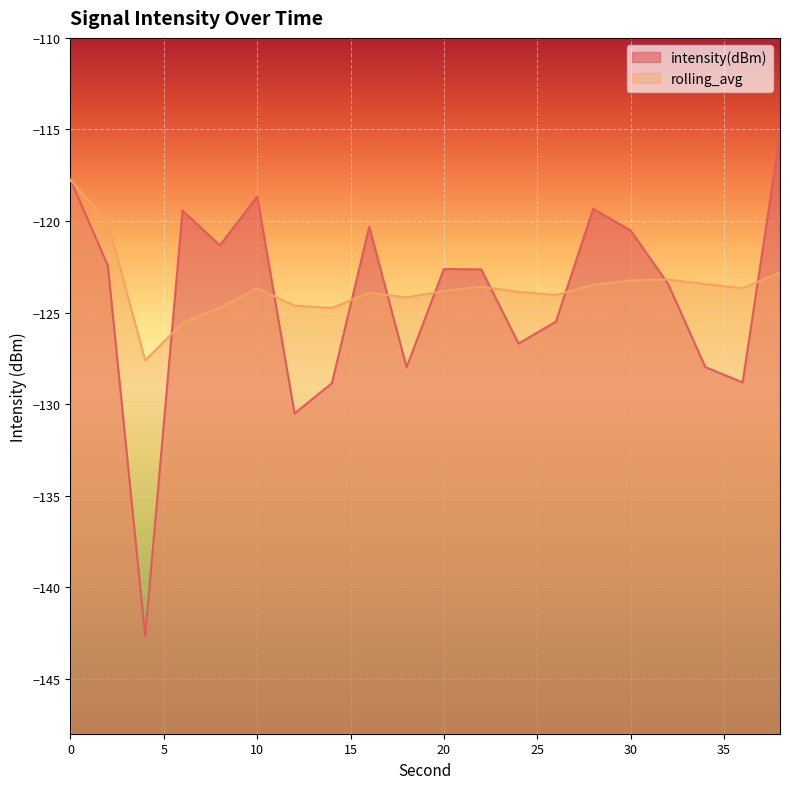

What is the difference between the second highest and second lowest values in the rolling_avg series?

5.5